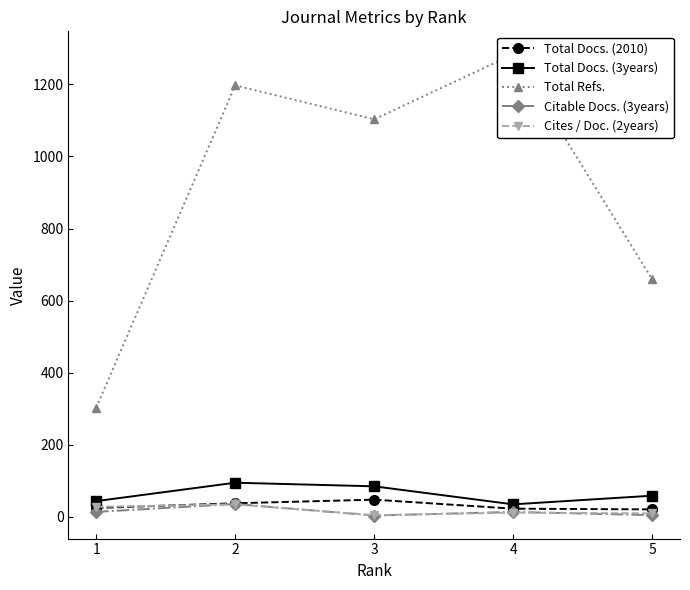

At which label does Cites / Doc. (2years) reach its peak?

2